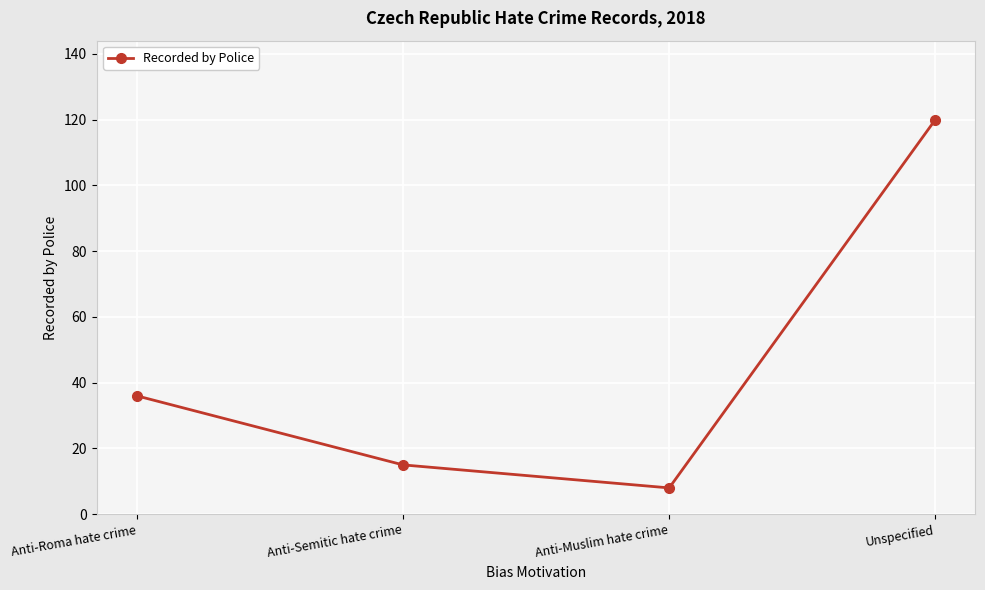

What is the value of the 4th point from the left?

120